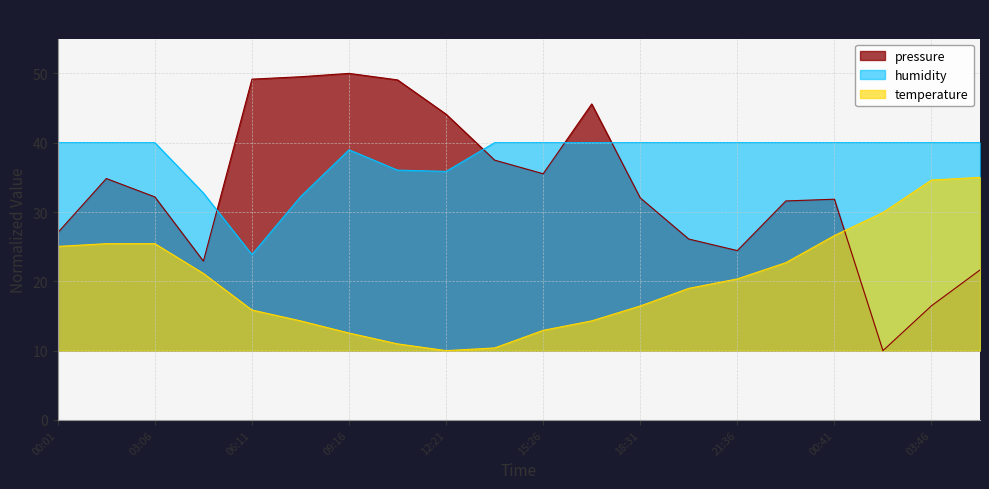

At which category does the chart reach its minimum across all series?

02:13